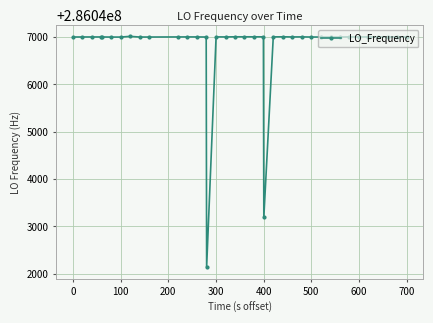

Count the number of categories in the chart.

38